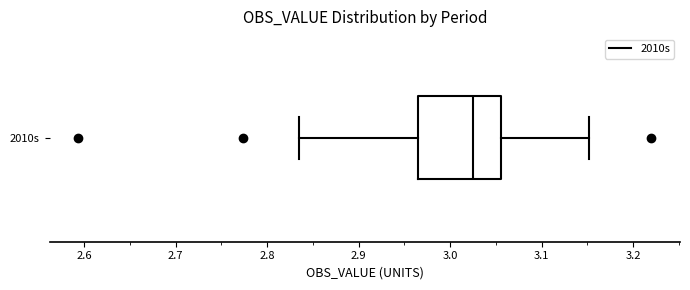

Where does the right whisker of the box for 2010s end on the x-axis? The values are not printed on the chart, so give them approximately, as read against the axis.

3.15